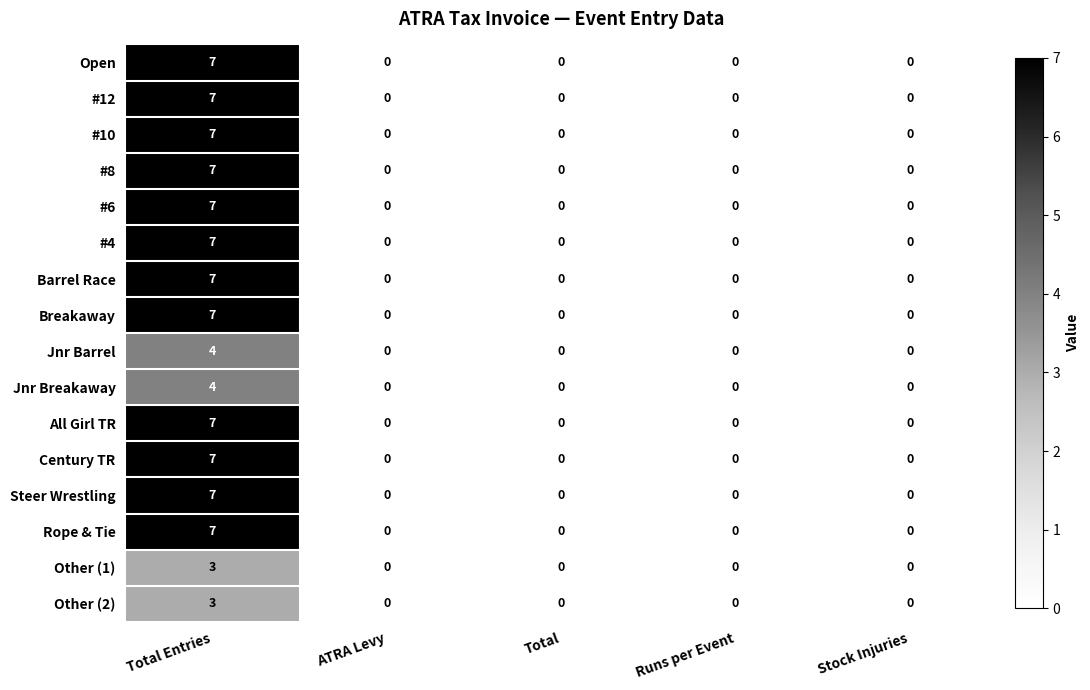

Is the value of #8 at ATRA Levy greater than the value of Jnr Barrel at Total Entries?

No